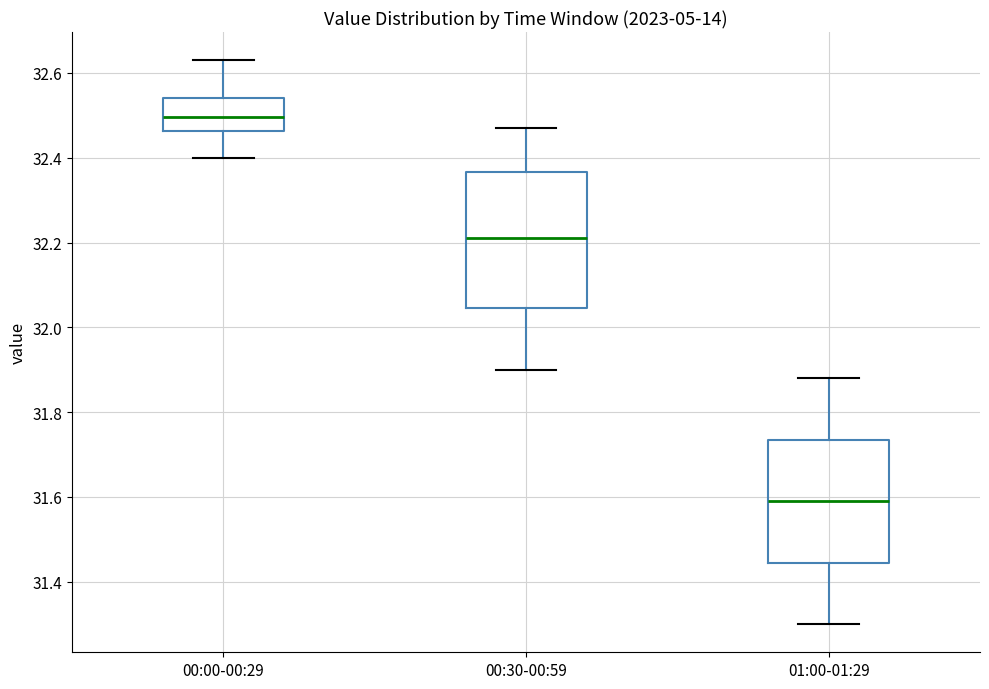

Where does the upper whisker of the box for 00:00-00:29 end on the y-axis? The values are not printed on the chart, so give them approximately, as read against the axis.

32.64